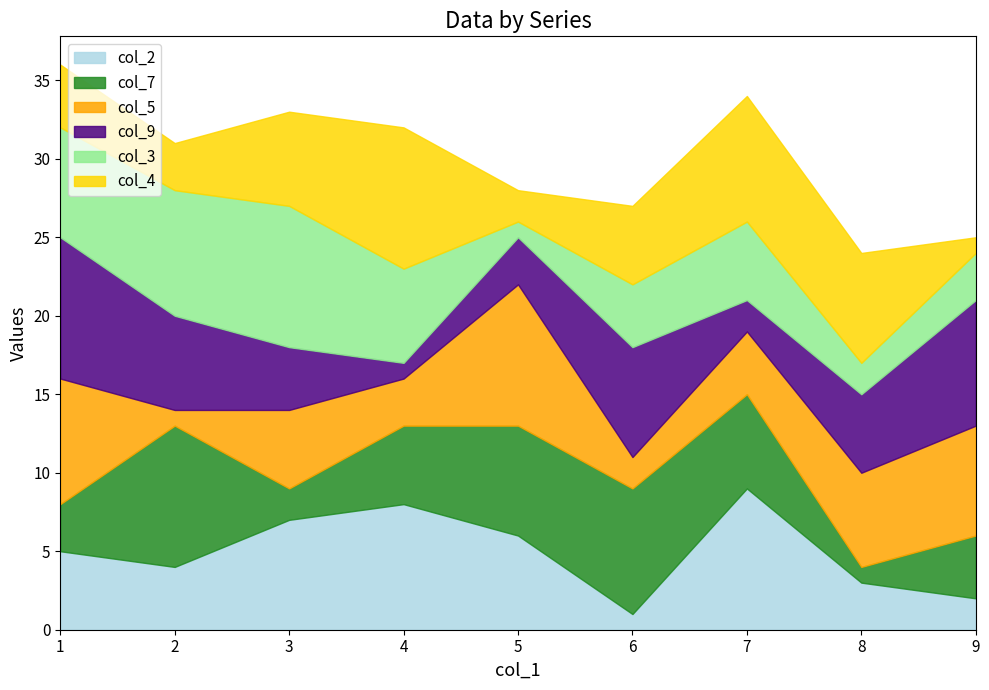

How many lines are shown in the chart?

6